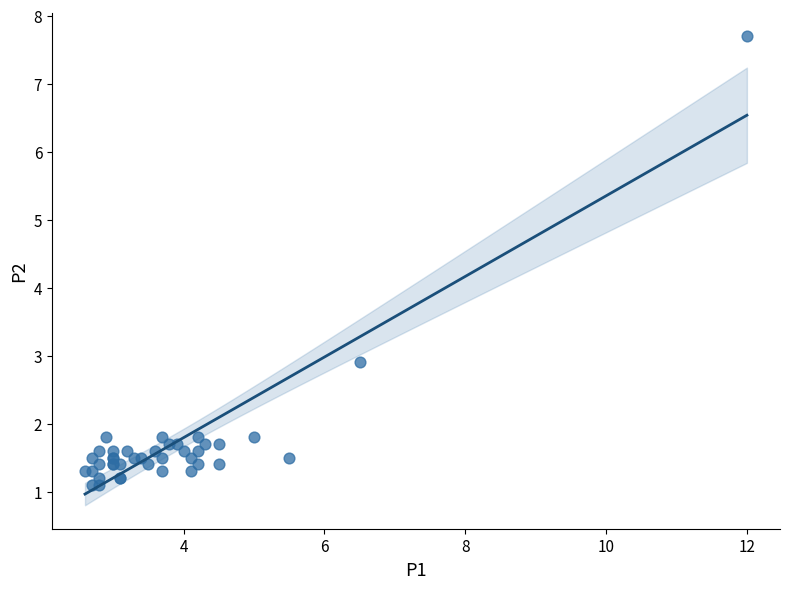

What Y value in the scatter plot is closest to 4?

2.9